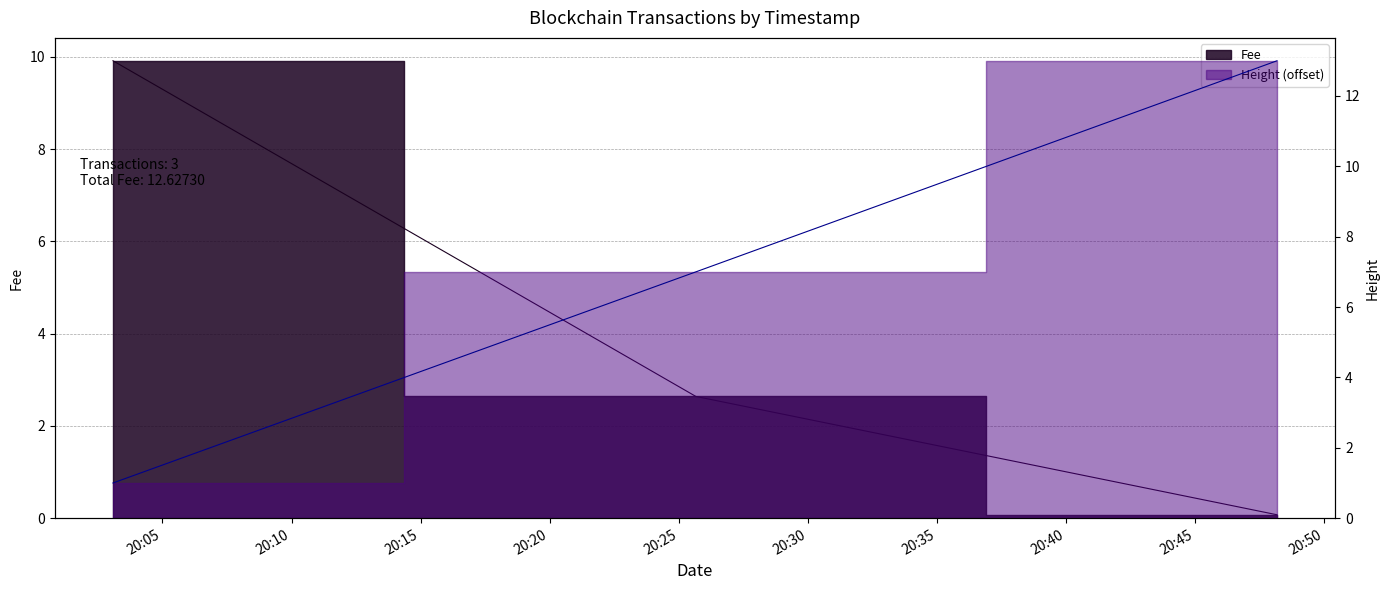

Between 2019-01-22 20:03:05 and 2019-01-22 20:48:11, which series saw the biggest shift?

Height